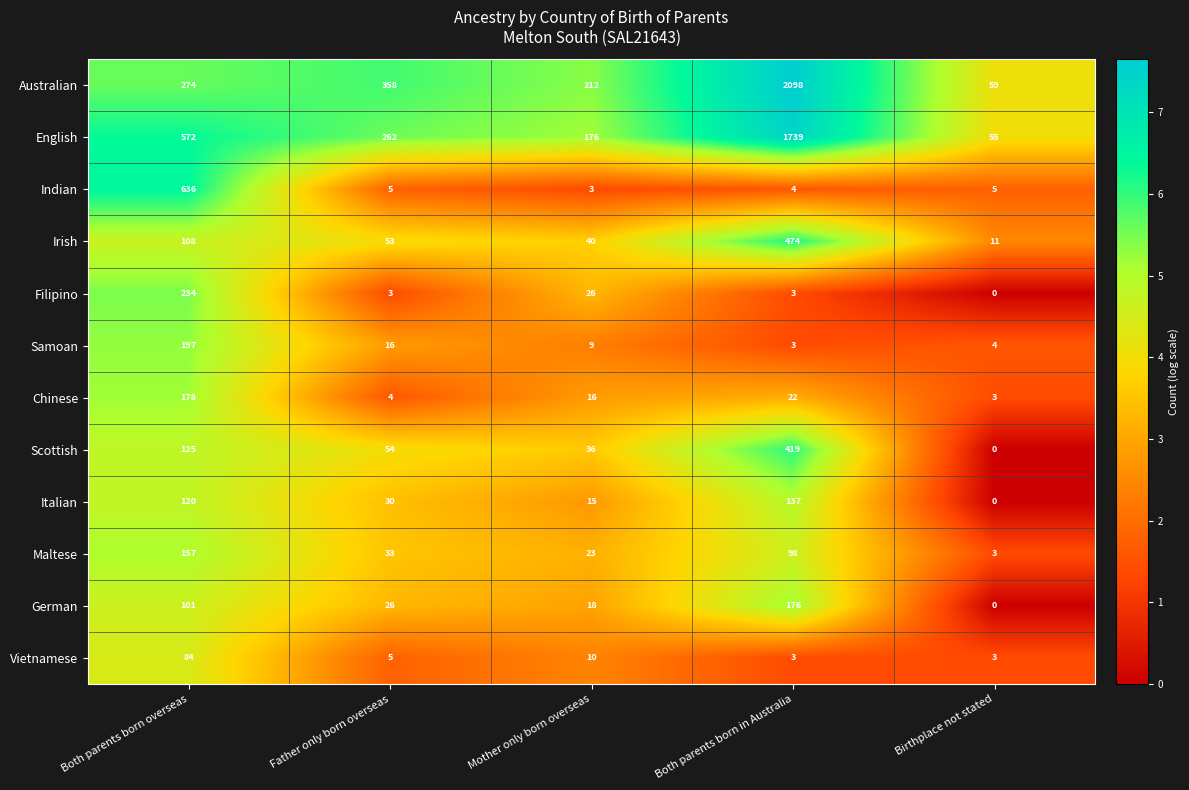

What is the sum of all Italian values?

302